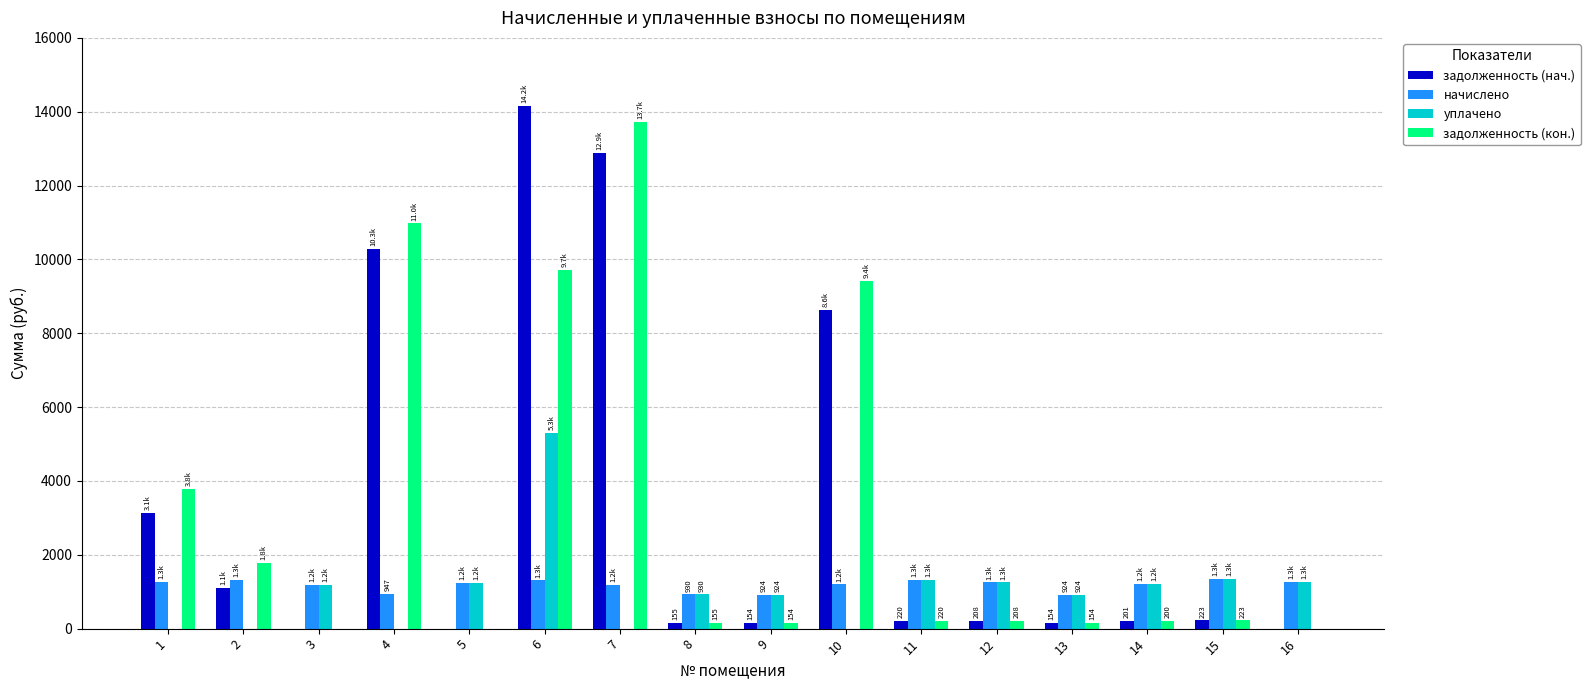

The value of задолженность (кон.) at 4 is 10973.4. True or false?

True